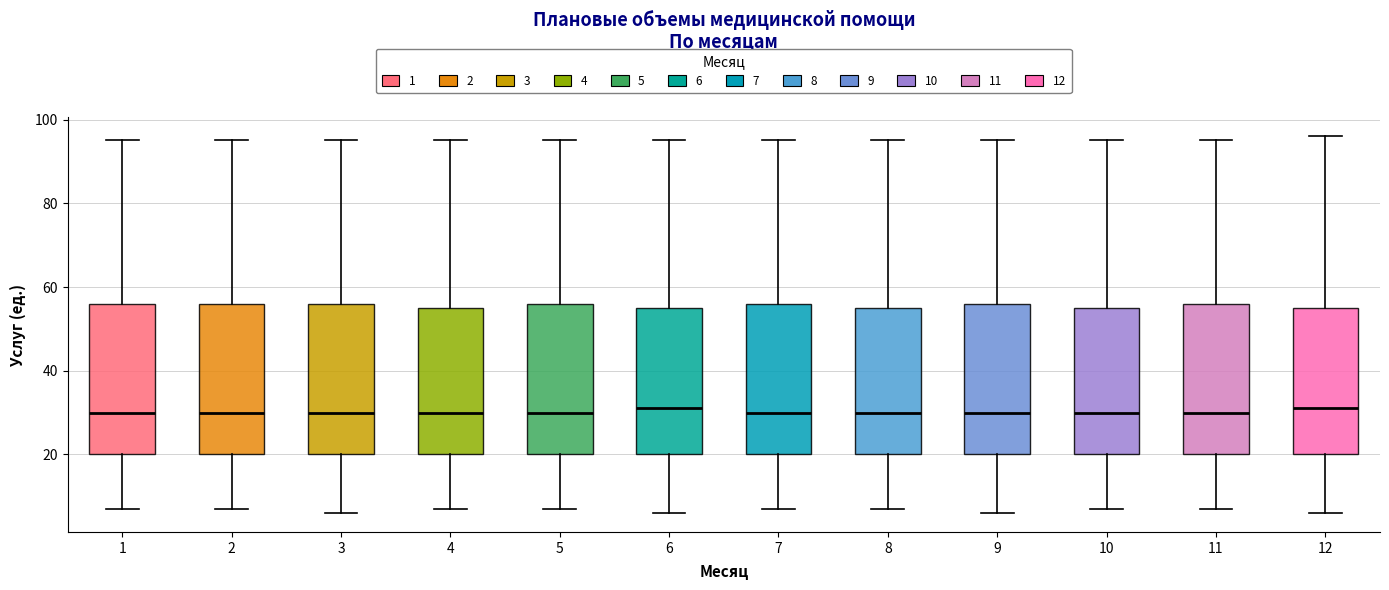

Reading left to right, transcribe this box plot: for each box, give where its median line is, the range the box spans, and where its two whiskers end, as read against the y-axis. The values are not printed on the chart, so give them approximately, as read against the axis.

1: median 30, box 20 to 56, whiskers 8 to 96
2: median 30, box 20 to 56, whiskers 8 to 96
3: median 30, box 20 to 56, whiskers 6 to 96
4: median 30, box 20 to 56, whiskers 8 to 96
5: median 30, box 20 to 56, whiskers 8 to 96
6: median 32, box 20 to 56, whiskers 6 to 96
7: median 30, box 20 to 56, whiskers 8 to 96
8: median 30, box 20 to 56, whiskers 8 to 96
9: median 30, box 20 to 56, whiskers 6 to 96
10: median 30, box 20 to 56, whiskers 8 to 96
11: median 30, box 20 to 56, whiskers 8 to 96
12: median 32, box 20 to 56, whiskers 6 to 96